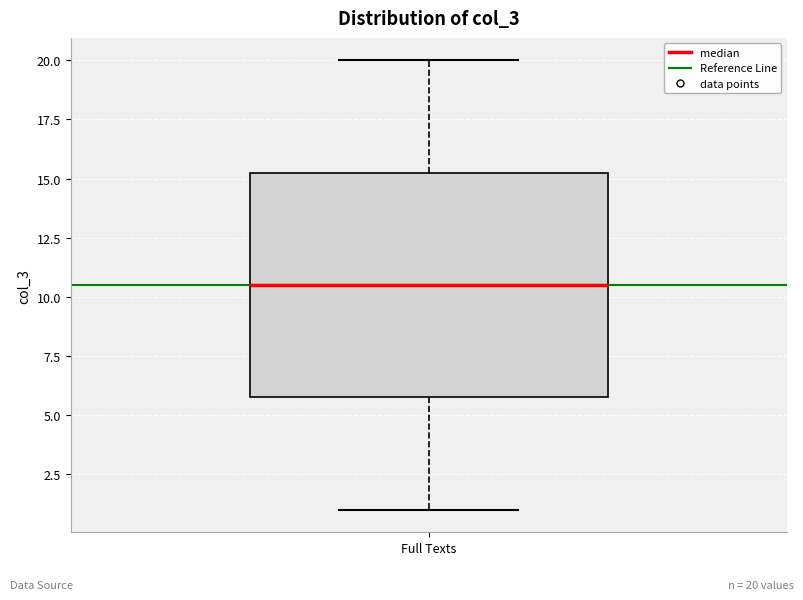

Where does the lower whisker of the box for Full Texts end on the y-axis? The values are not printed on the chart, so give them approximately, as read against the axis.

1.0